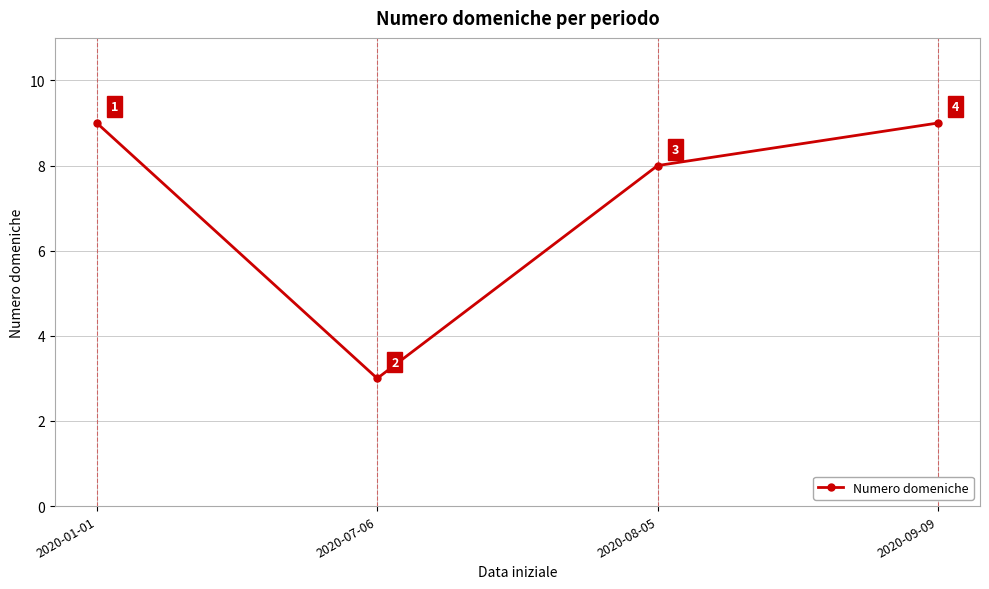

True or false: there are more than 1 points higher than both neighbors.

False